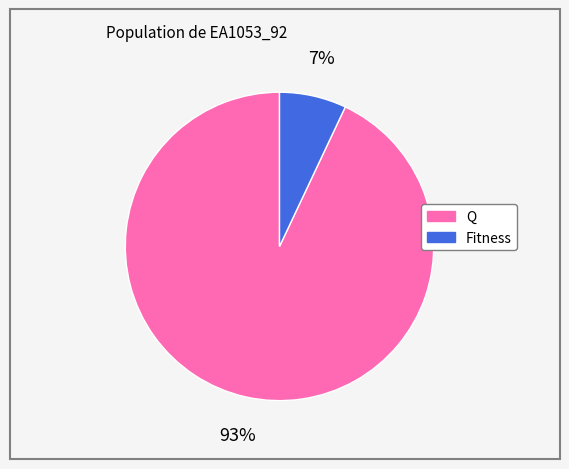

Is it true that Fitness is 17% of the pie?

False